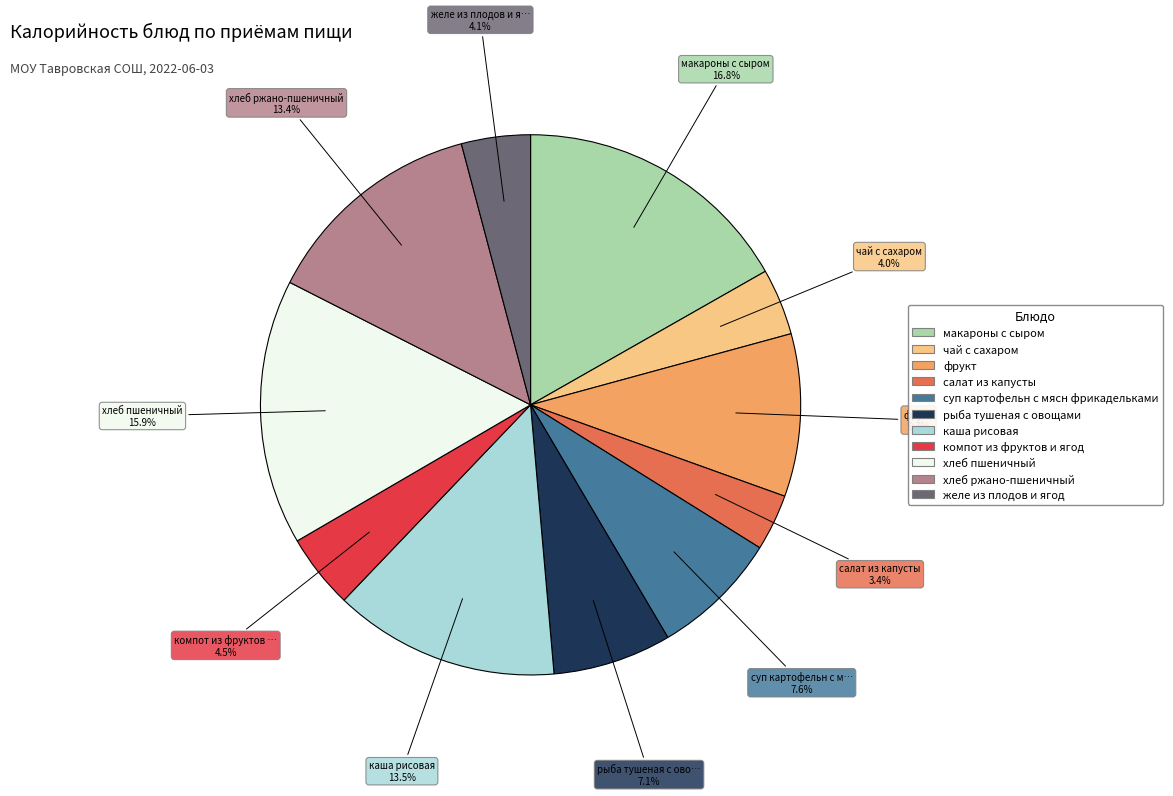

To the nearest percent, what is the difference between the компот из фруктов и ягод and рыба тушеная с овощами slice percentages?

3%